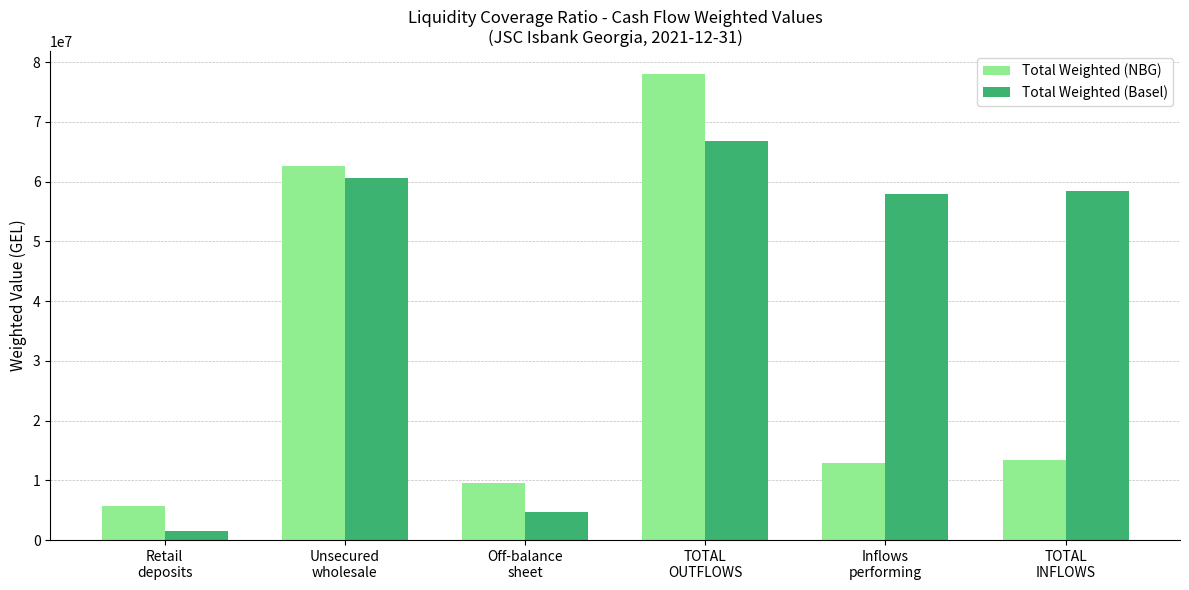

What is the difference between the Total Weighted (Basel) values at Unsecured
wholesale and Retail
deposits?

59081563.5